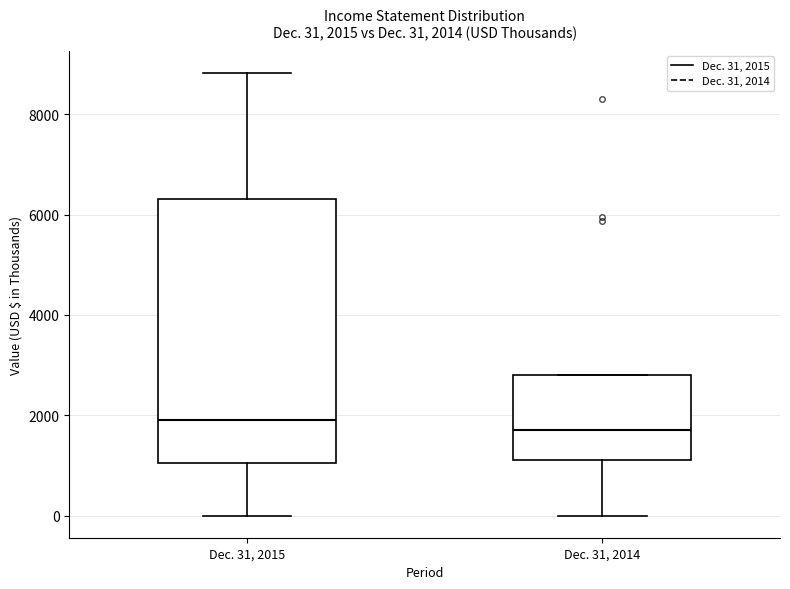

Which box is the tallest, from its lower edge to its upper edge?

Dec. 31, 2015